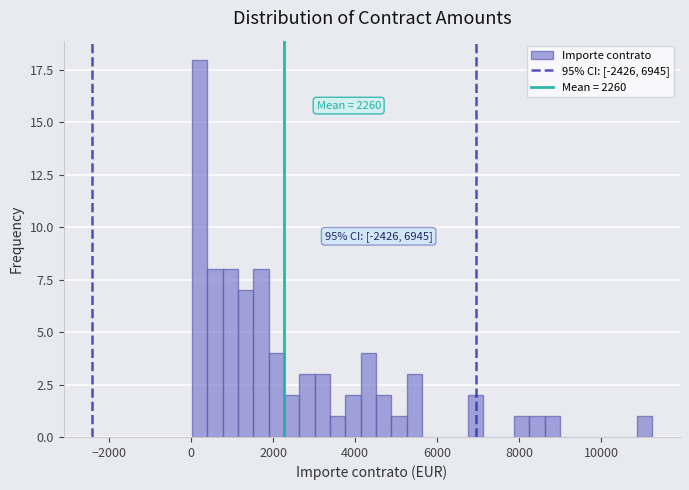

Around what value on the x-axis is the tallest bar? Give the approximate position of its centre, as read against the axis.

200